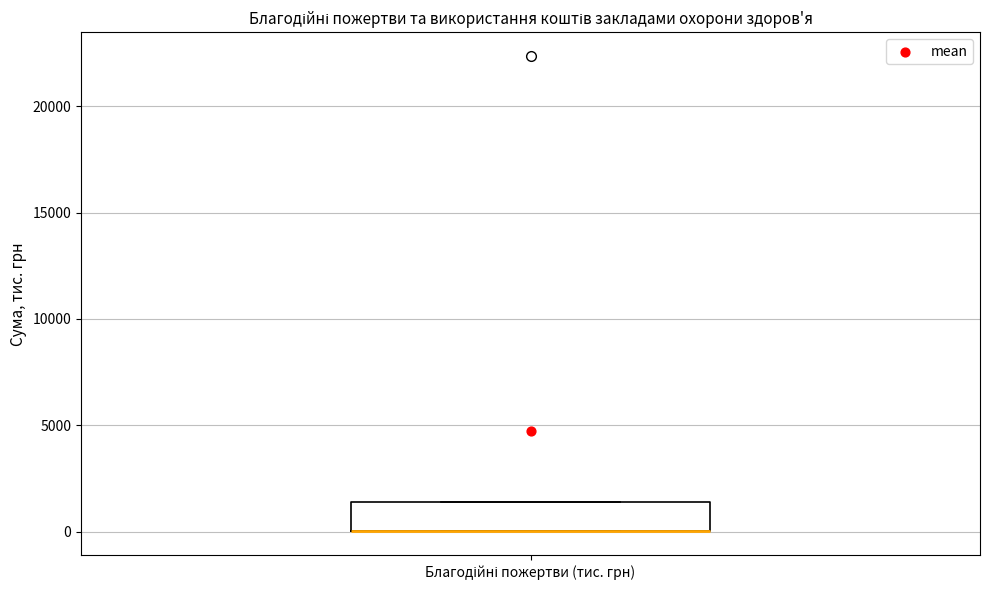

Where is the upper edge of the box for Благодійні пожертви (тис. грн) on the y-axis? The values are not printed on the chart, so give them approximately, as read against the axis.

1500